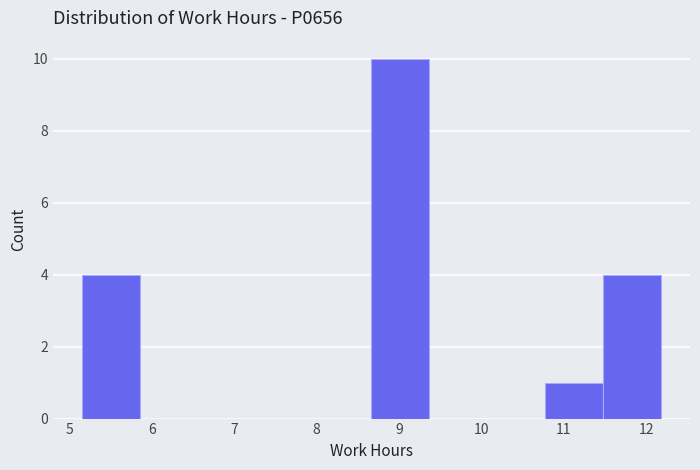

What is the height of the bar covering 5.2 to 5.9 on the x-axis? Neither the bar edges nor the heights are printed on the chart, so give them approximately, as read against the axes.

4